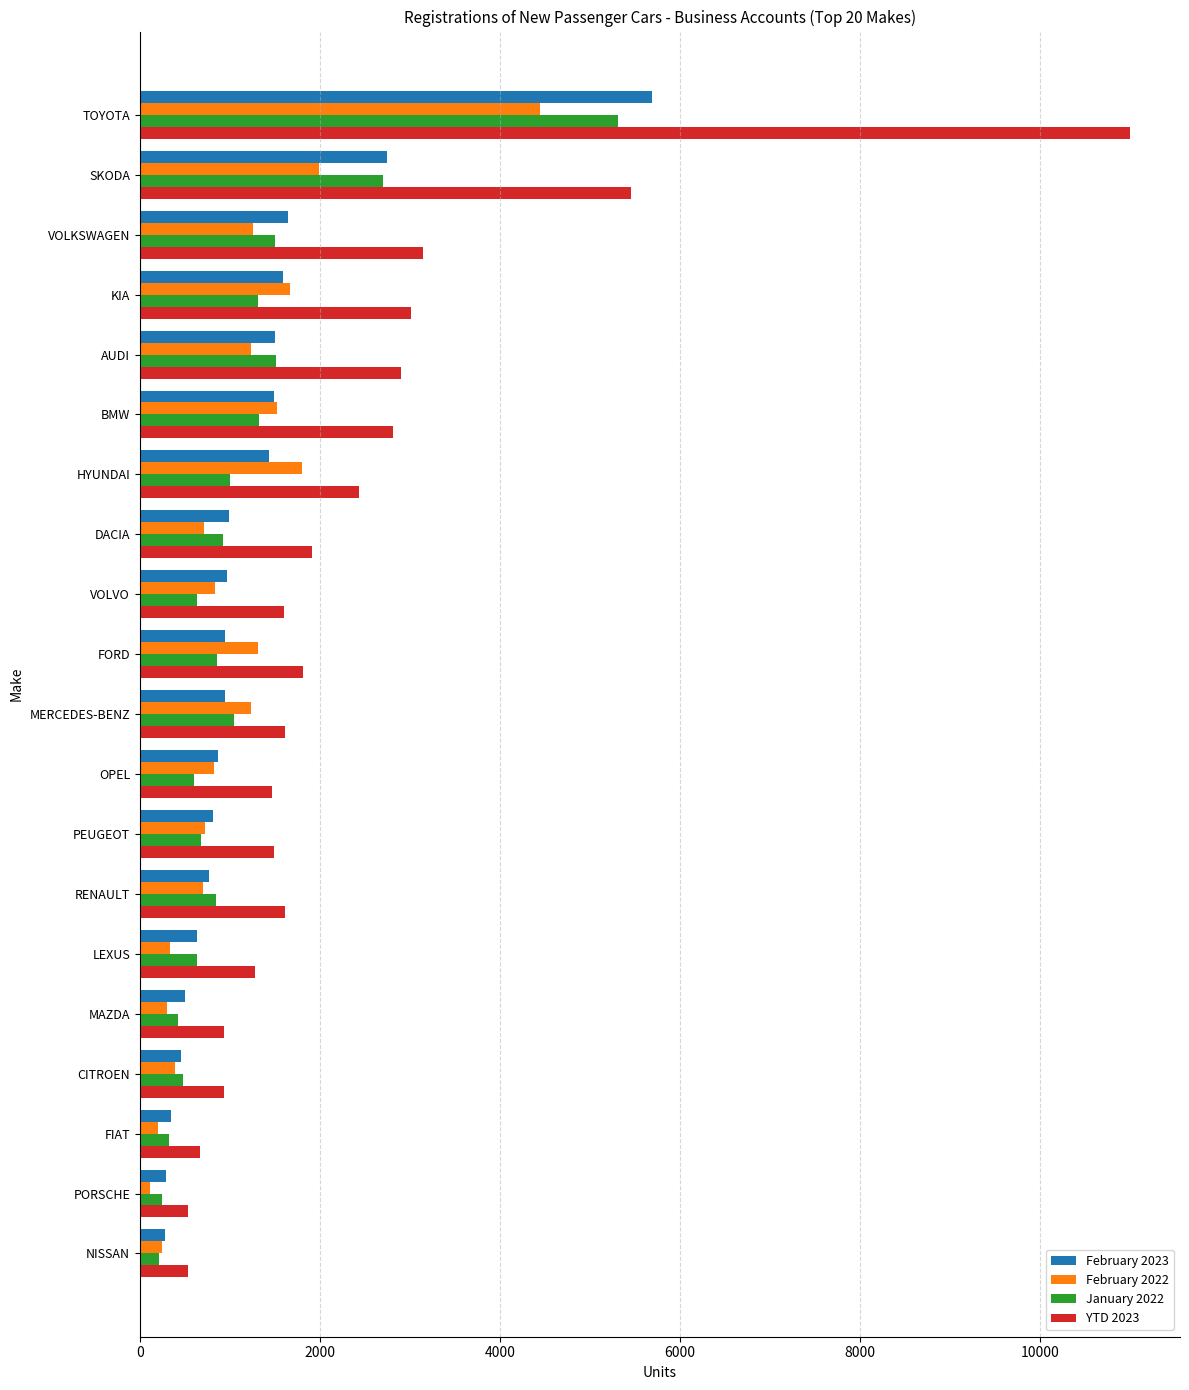

What is the total value across all series at PEUGEOT?

3697